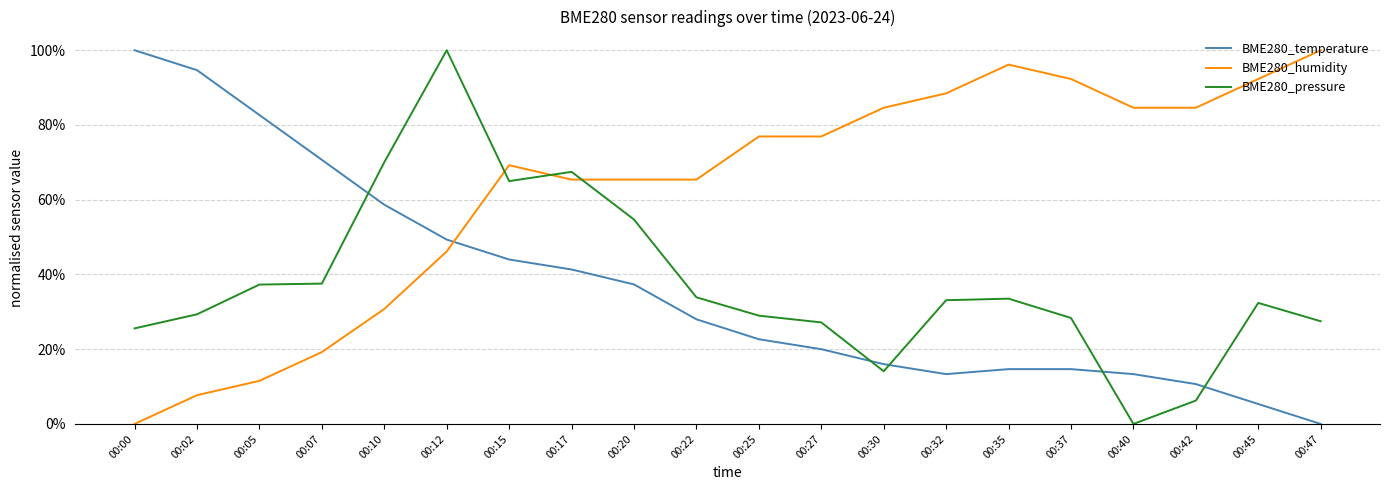

At which category does BME280_pressure reach its first local valley?

00:15